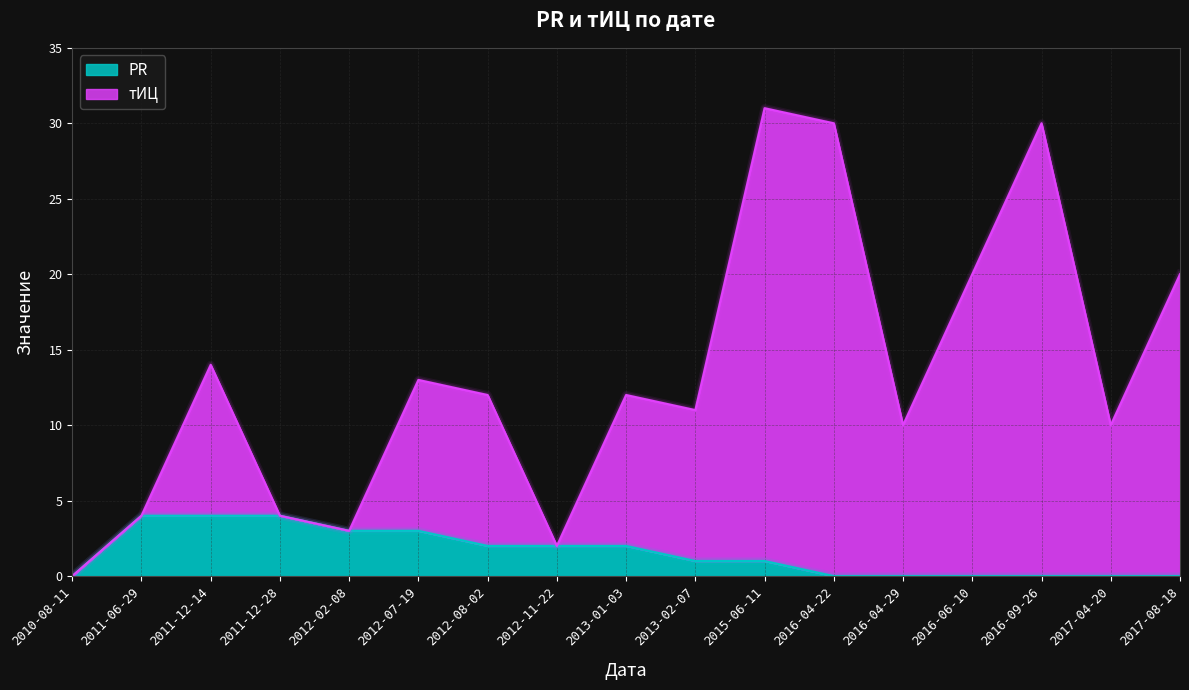

Which series has the widest spread of values?

тИЦ